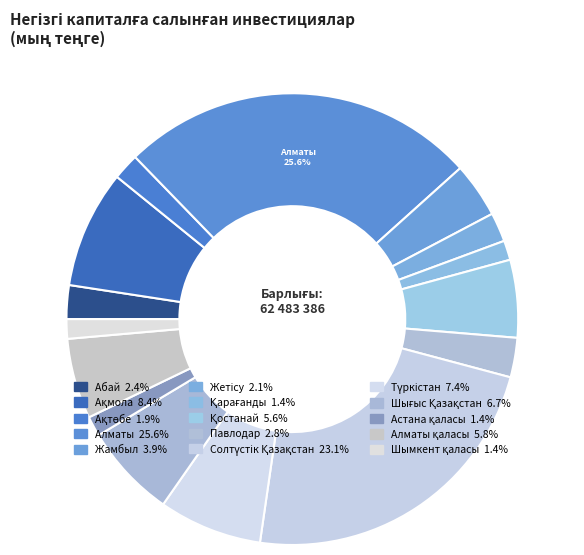

How many slices are in this pie chart?

15